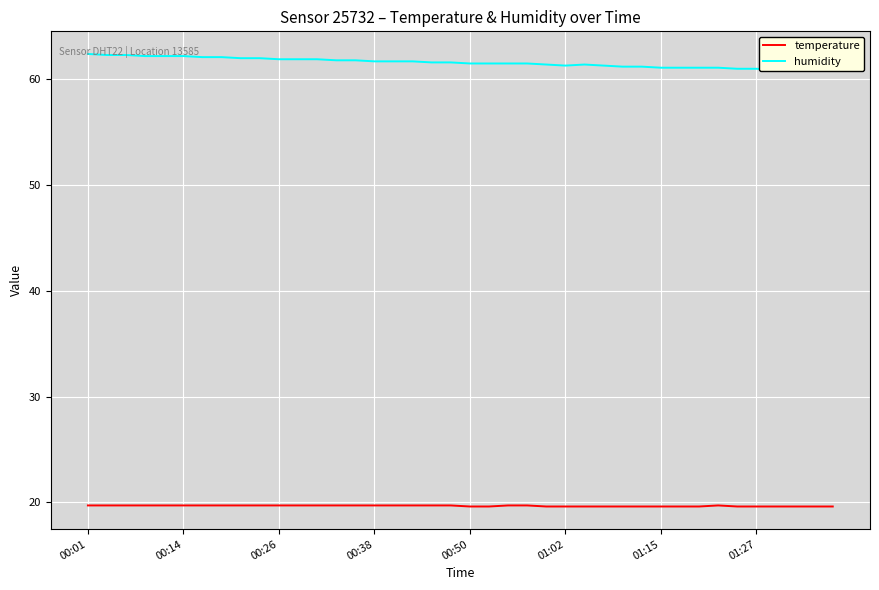

What is the maximum value for temperature?

19.7